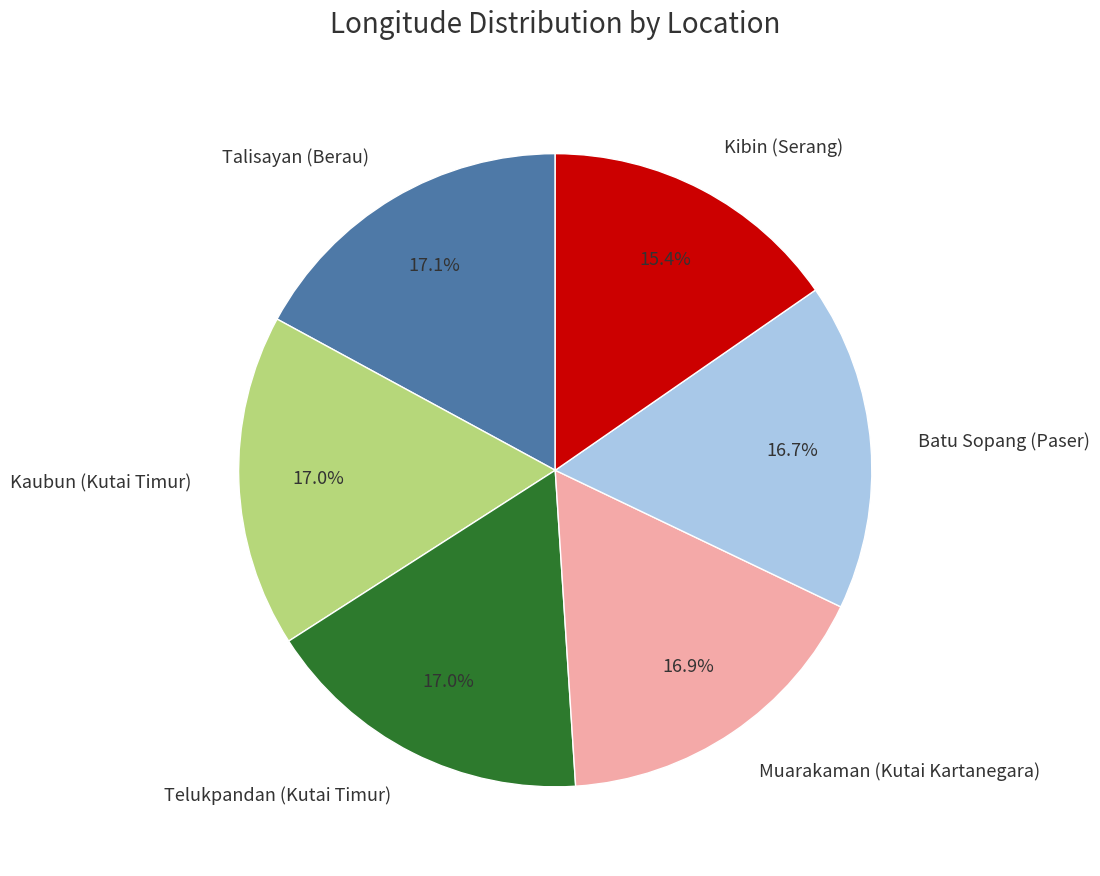

Combined, what portion of the pie is Batu Sopang (Paser) and Talisayan (Berau)?

33.8%